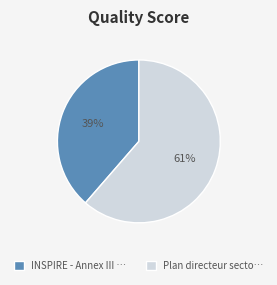

Between Plan directeur secto… and INSPIRE - Annex III …, which is larger?

Plan directeur secto…